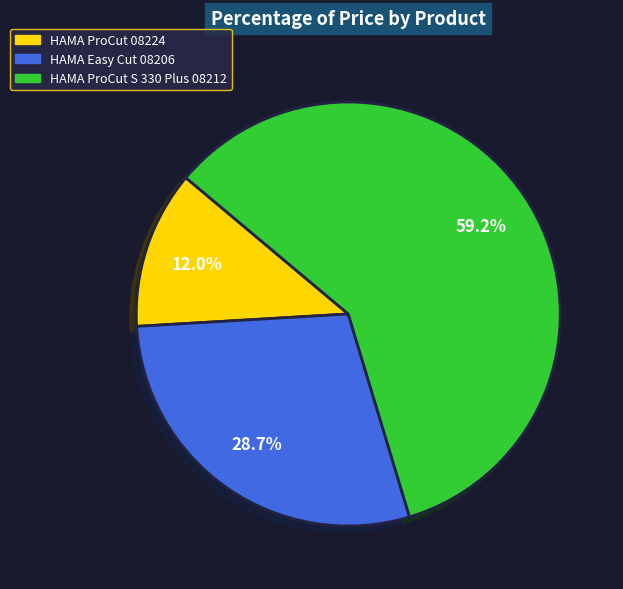

What percentage is NOT represented by HAMA ProCut 08224?

88.0%